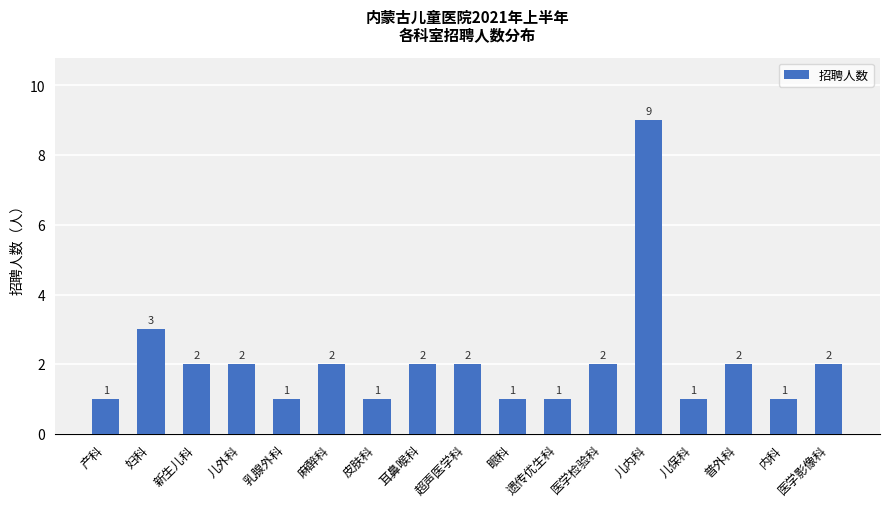

How many data points are less than 2?

7